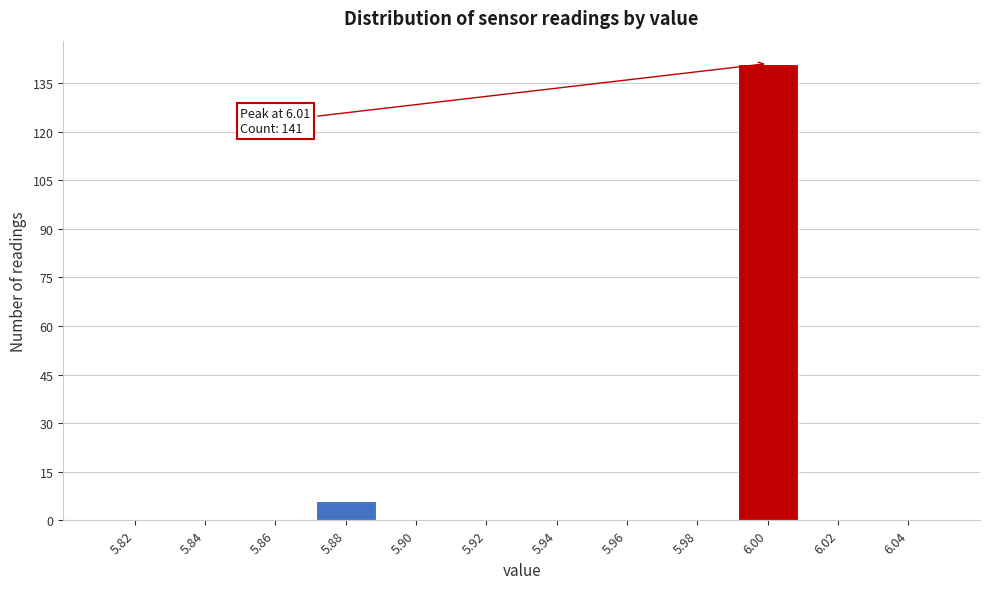

Reading left to right, list all the values displayed in this chart.

5.82=0	5.84=0	5.86=0	5.88=6	5.90=0	5.92=0	5.94=0	5.96=0	5.98=0	6.00=141	6.02=0	6.04=0